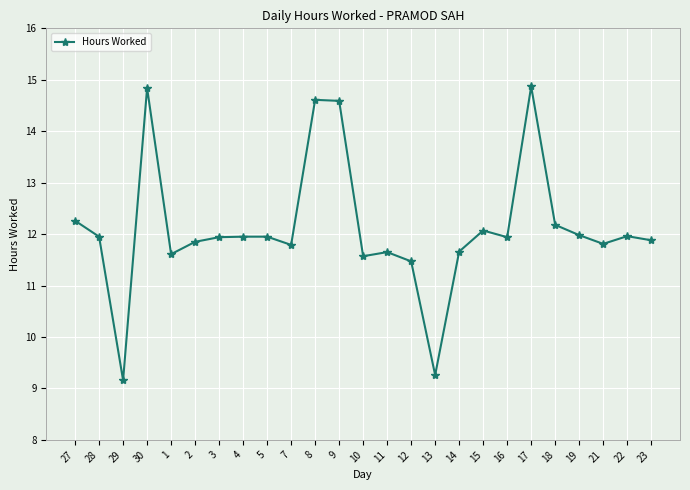

How many lines are shown in the chart?

1